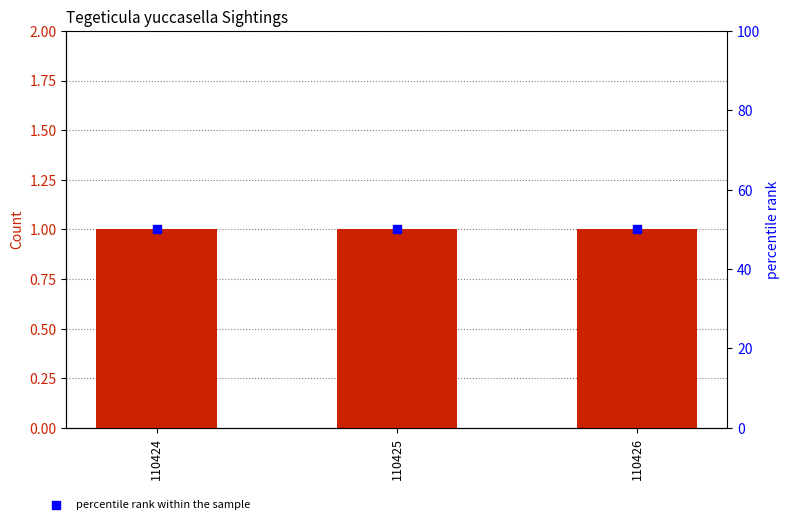

Which series contains the lowest Y value?

Count